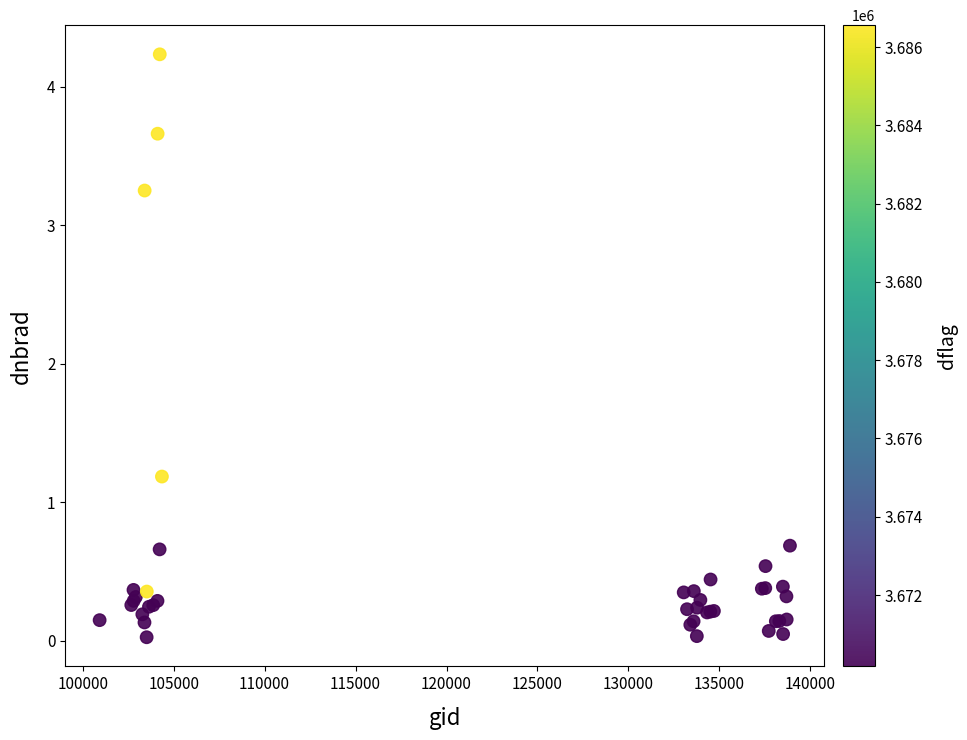

What Y value in the scatter plot is closest to 2?

1.2